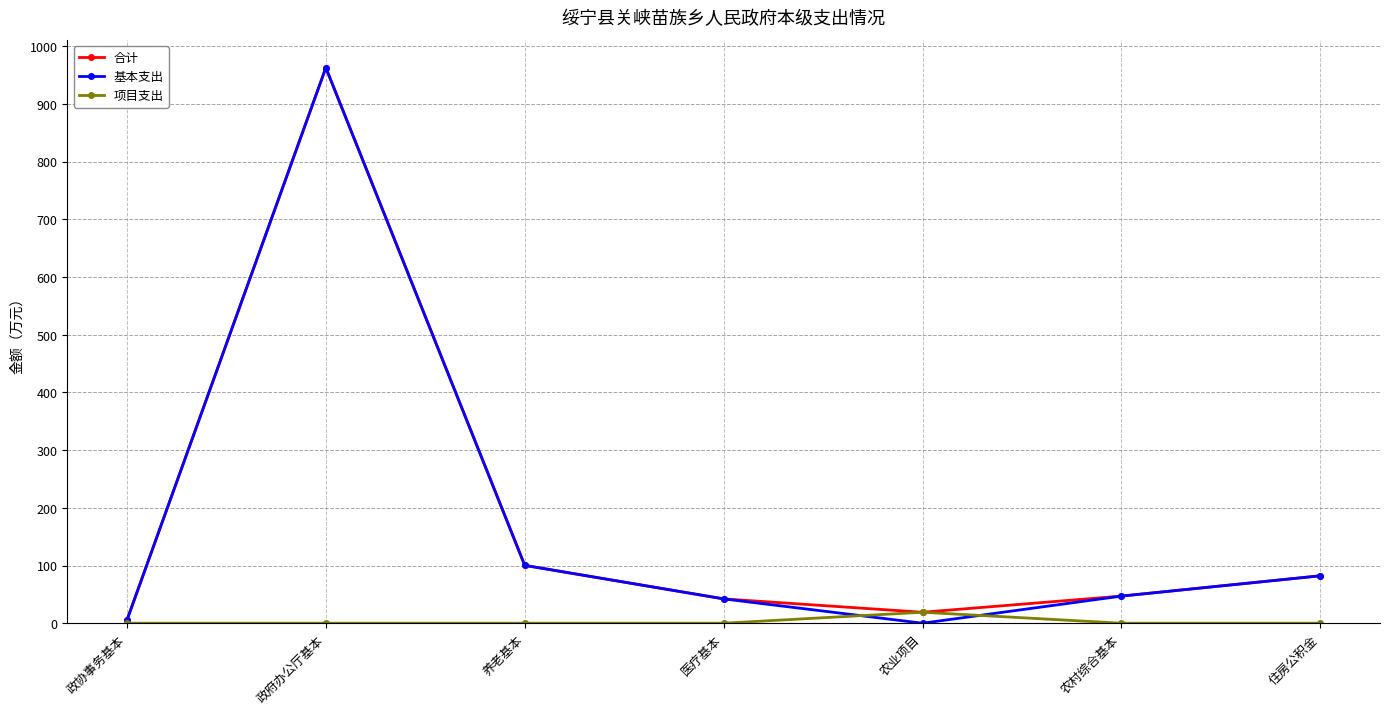

At which label is 基本支出 closest to 481?

养老基本